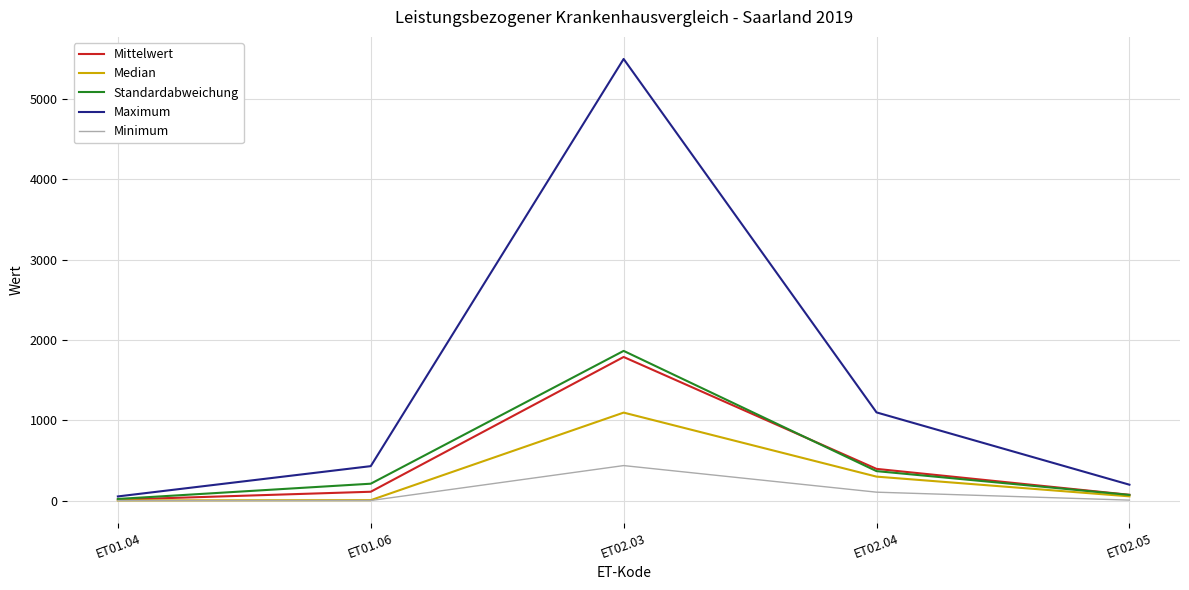

Which series has the largest range (max minus min)?

Maximum